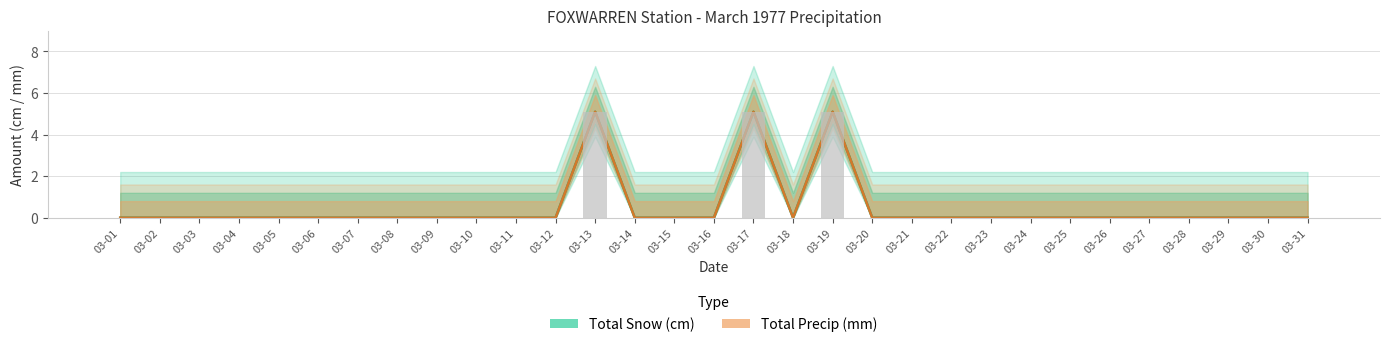

Which category has the highest value across all series?

03-13